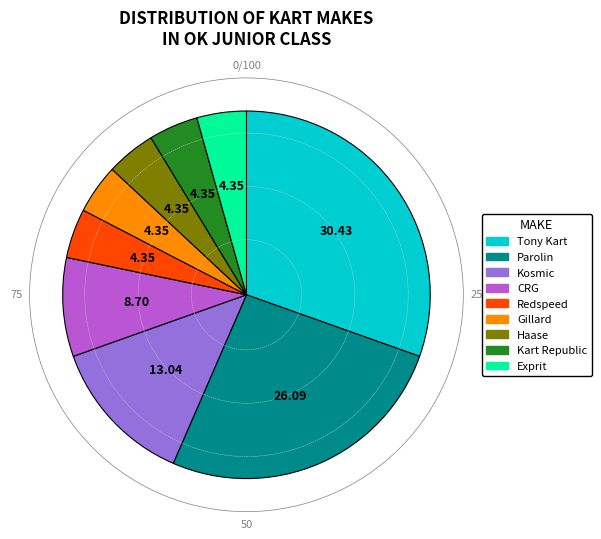

Is the sum of Haase and Kosmic greater than half?

No